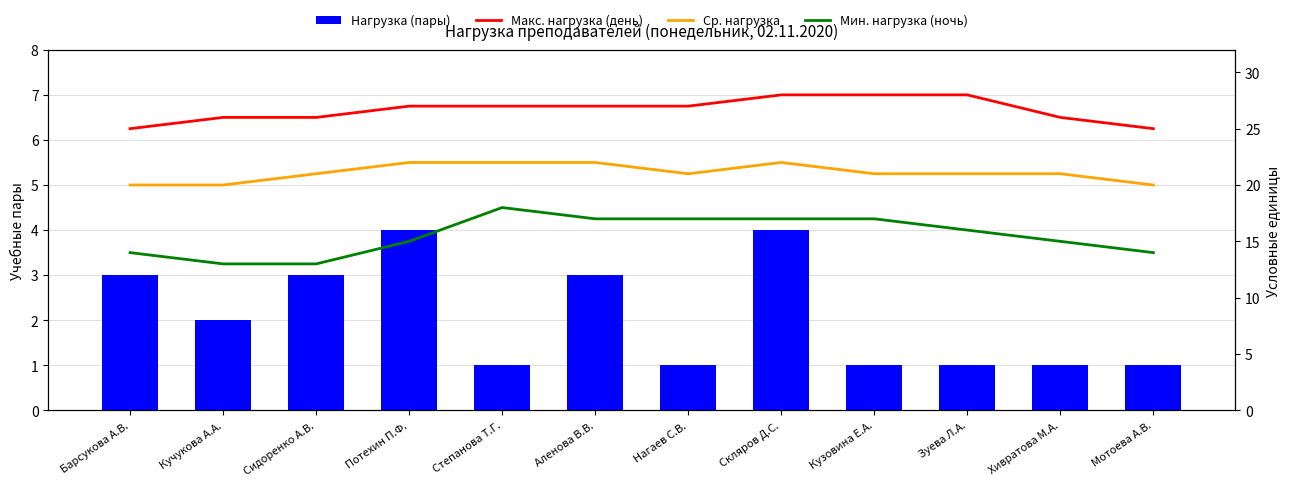

Read the Ср. нагрузка value at Нагаев С.В..

21